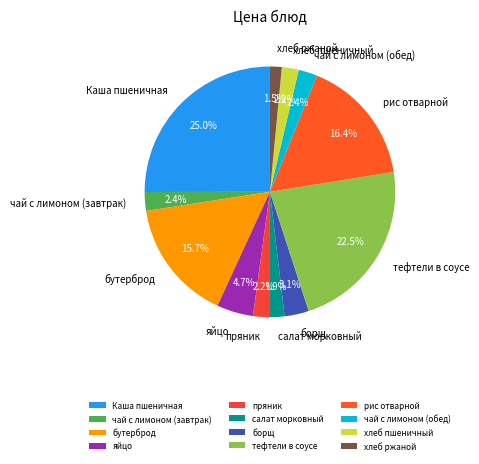

To the nearest percent, what portion does чай с лимоном (завтрак) represent?

2%